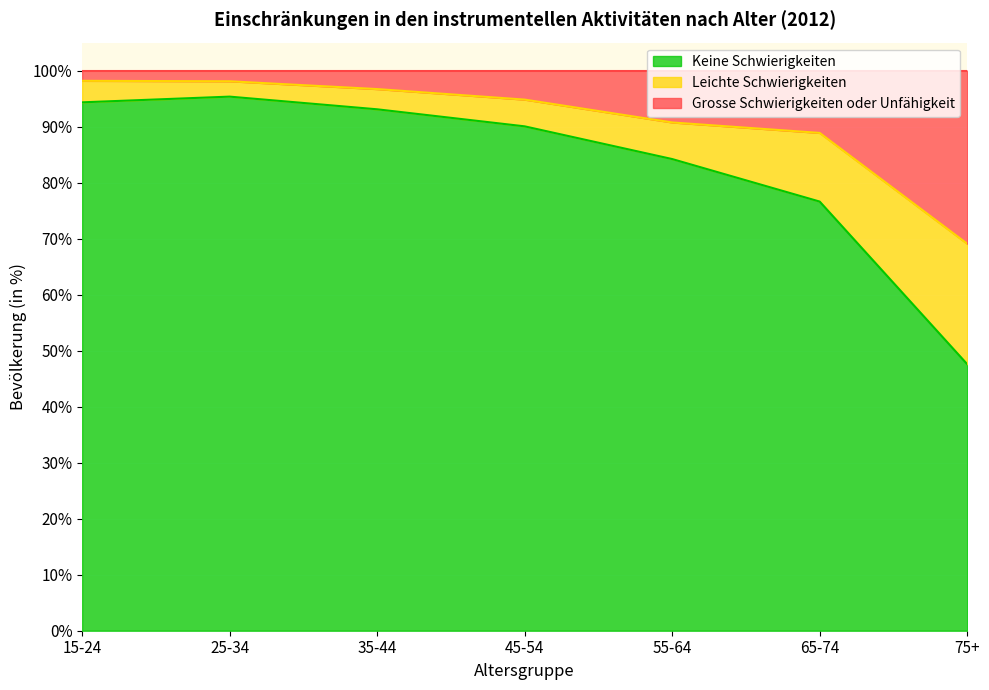

The value of Keine Schwierigkeiten at 35-44 is 93.1. True or false?

True